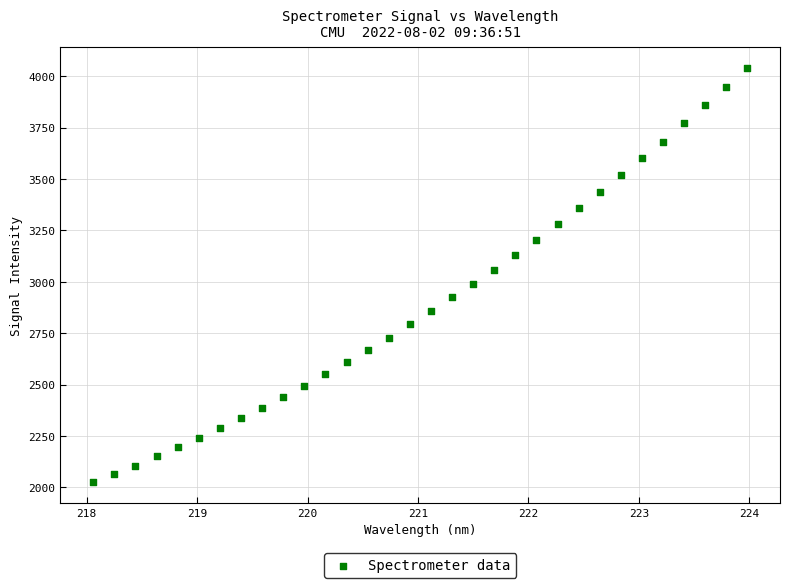

What is the range of X values (max minus min)?

5.9